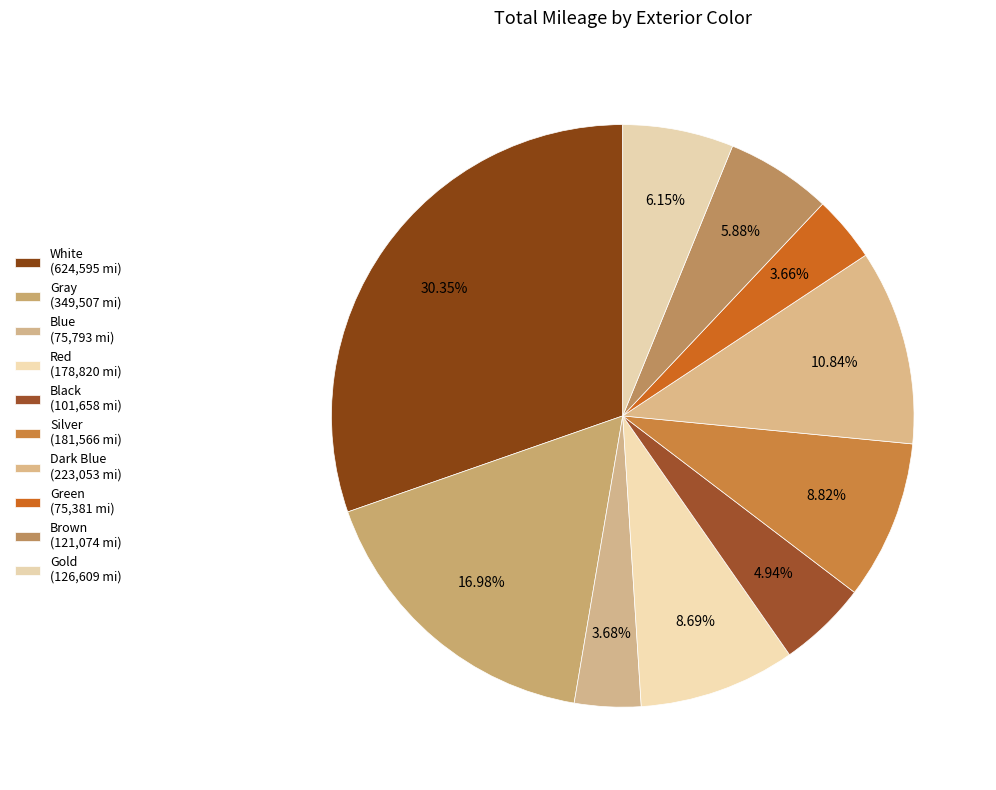

How much of the chart is everything except White?

69.7%